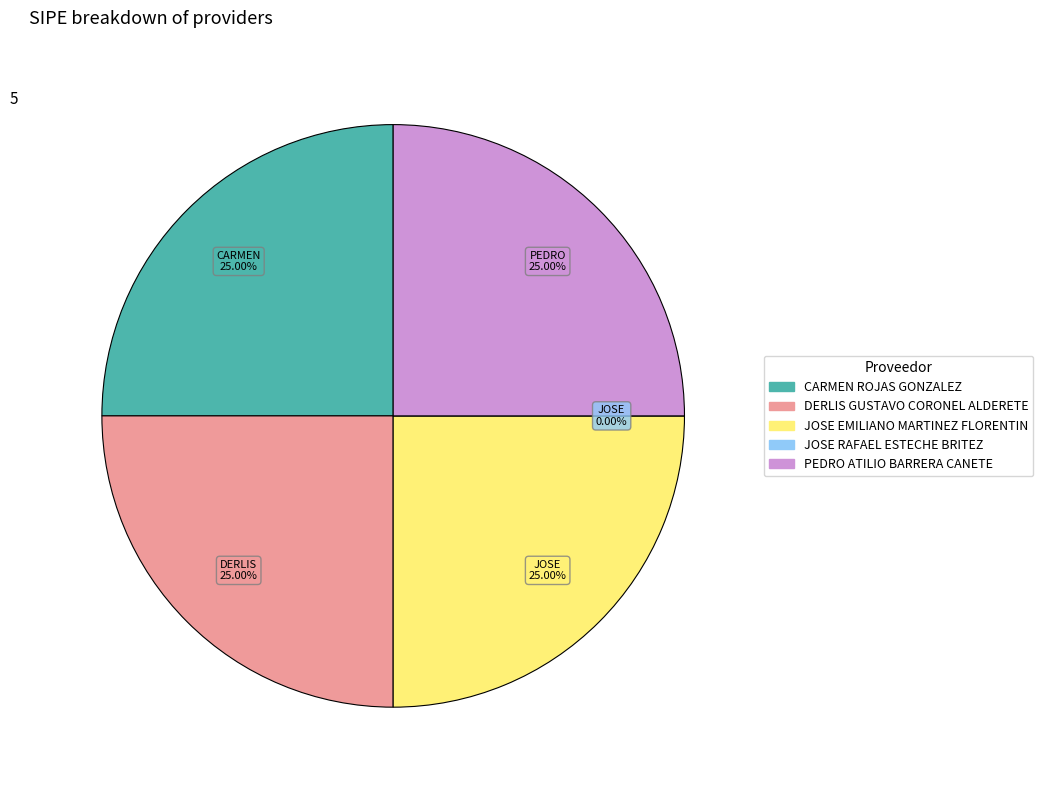

True or false: PEDRO ATILIO BARRERA CANETE accounts for 25% of the total.

True